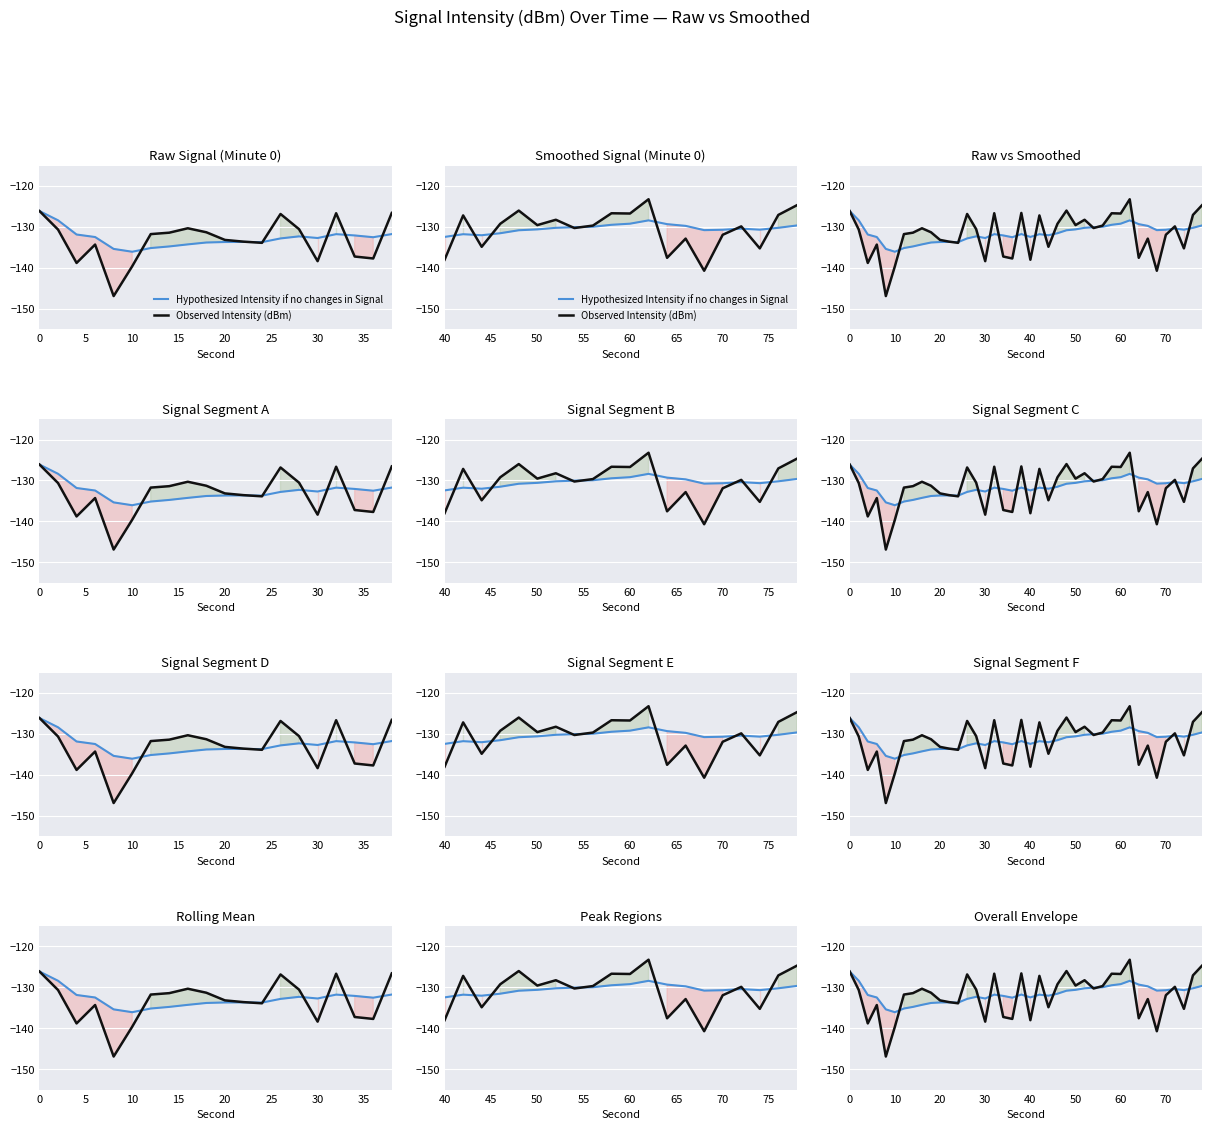

How many interior local valleys does the Observed Intensity (dBm) series have?

13